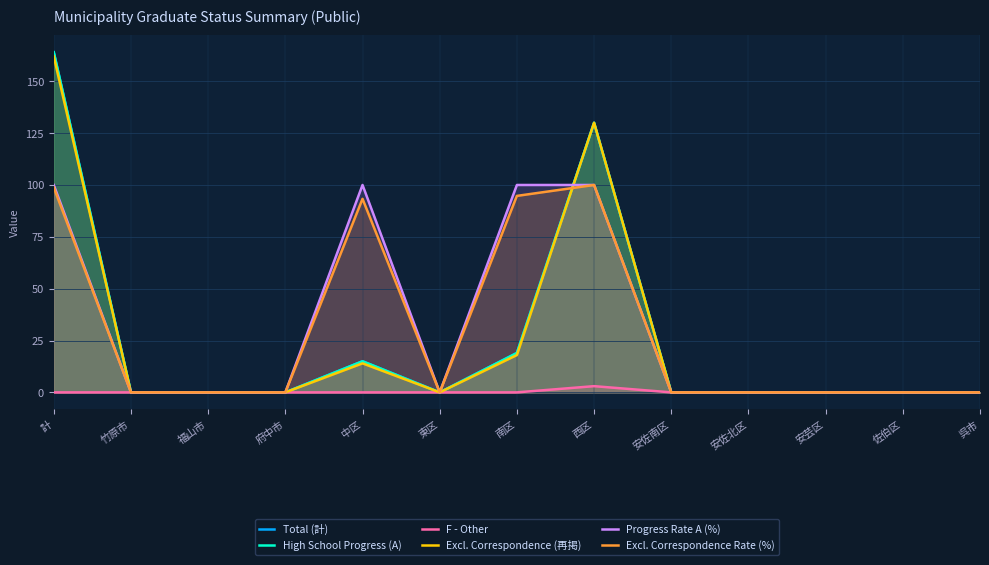

Reading left to right, extract all data points from this chart.

Total (計): 164.0	0.0	0.0	0.0	15.0	0.0	19.0	130.0	0.0	0.0	0.0	0.0	0.0
High School Progress (A): 164.0	0.0	0.0	0.0	15.0	0.0	19.0	130.0	0.0	0.0	0.0	0.0	0.0
F - Other: 0.0	0.0	0.0	0.0	0.0	0.0	0.0	3.0	0.0	0.0	0.0	0.0	0.0
Excl. Correspondence (再掲): 162.0	0.0	0.0	0.0	14.0	0.0	18.0	130.0	0.0	0.0	0.0	0.0	0.0
Progress Rate A (%): 100.0	0.0	0.0	0.0	100.0	0.0	100.0	100.0	0.0	0.0	0.0	0.0	0.0
Excl. Correspondence Rate (%): 98.8	0.0	0.0	0.0	93.3	0.0	94.7	100.0	0.0	0.0	0.0	0.0	0.0